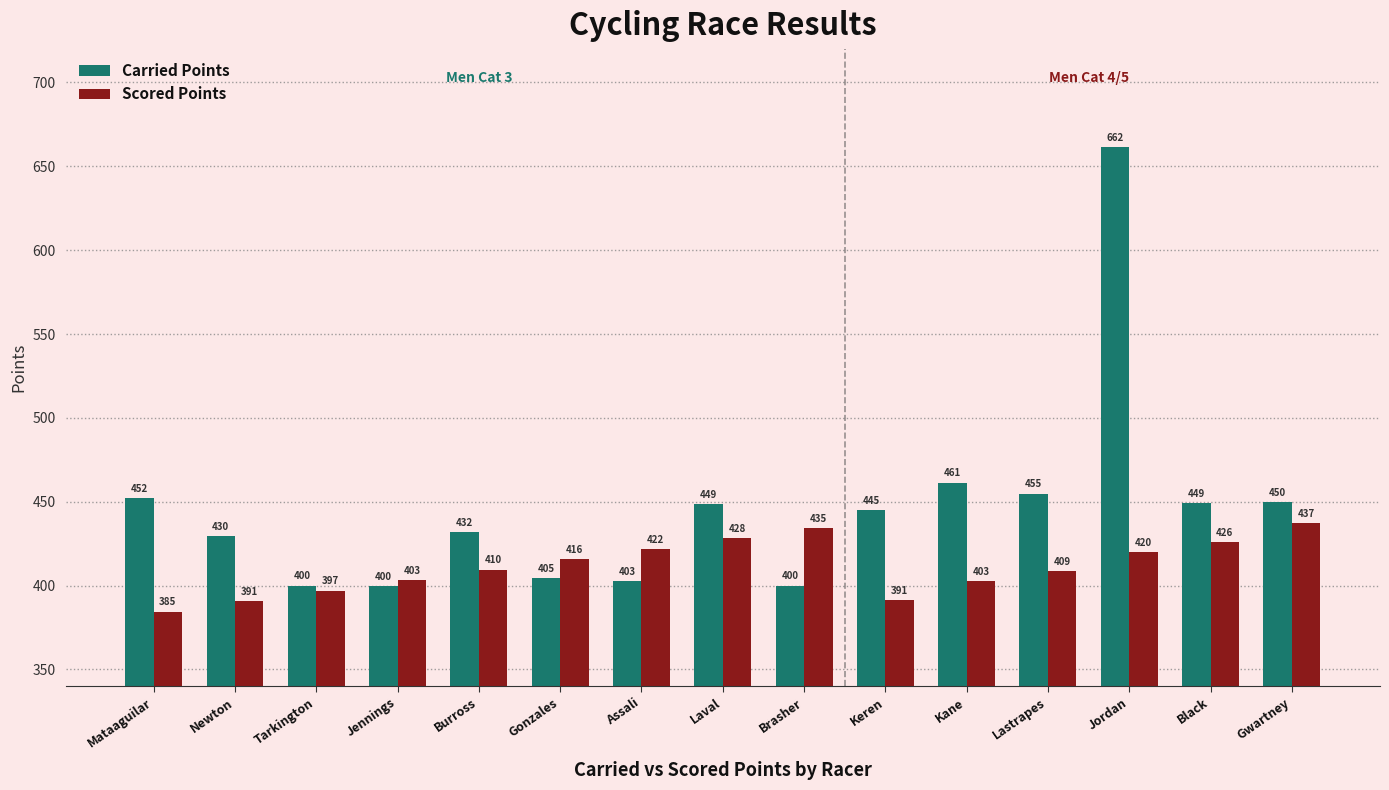

What is the spread (max minus min) of values at Jennings?

3.5